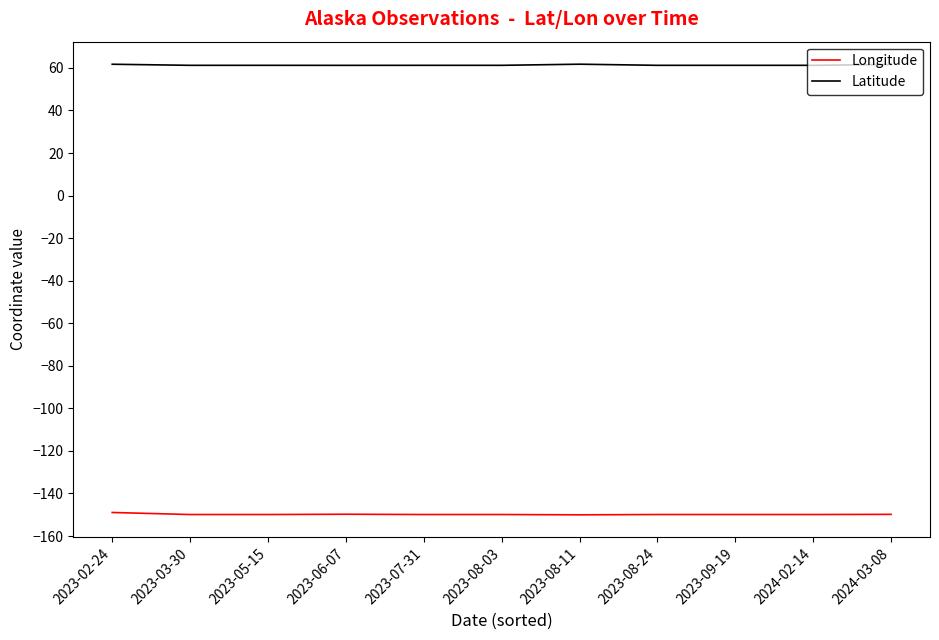

The Latitude series shows 35.8 at 2023-08-03. True or false?

False